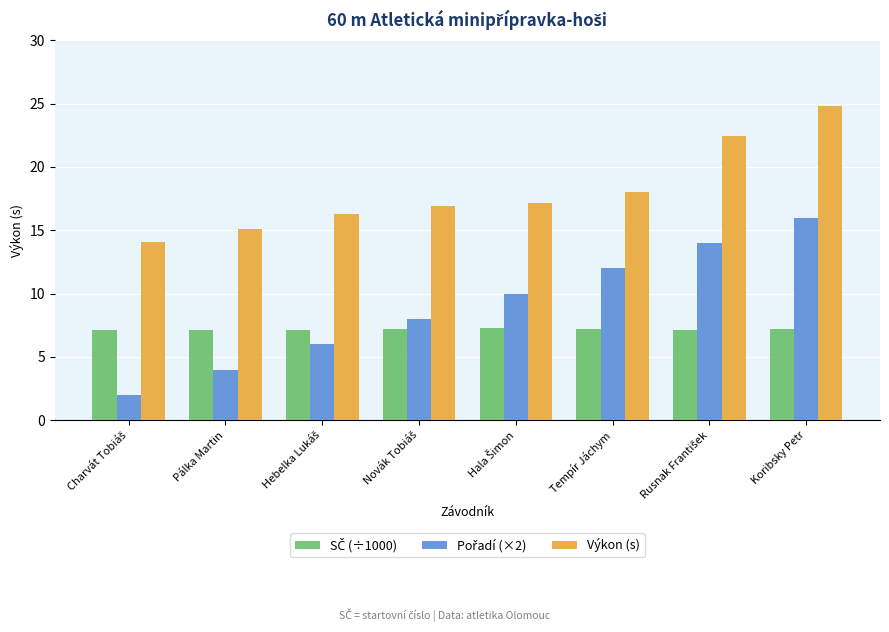

What is the average value of the Výkon (s) series?

18.1